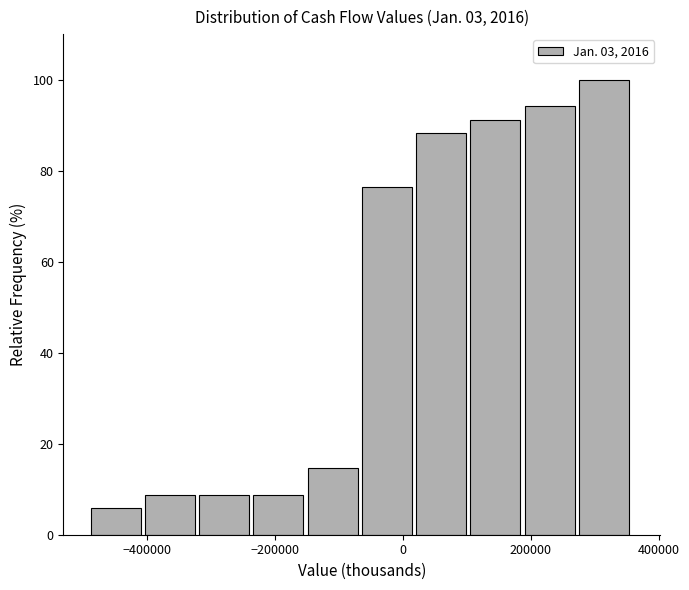

Which range on the x-axis has the tallest bar?

280000 to 360000